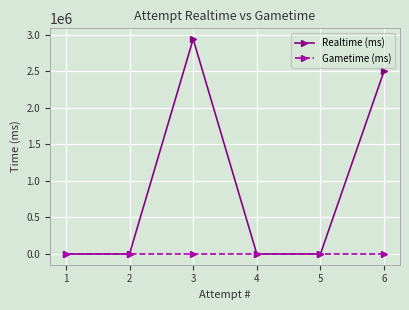

How many data points does each series have?

6